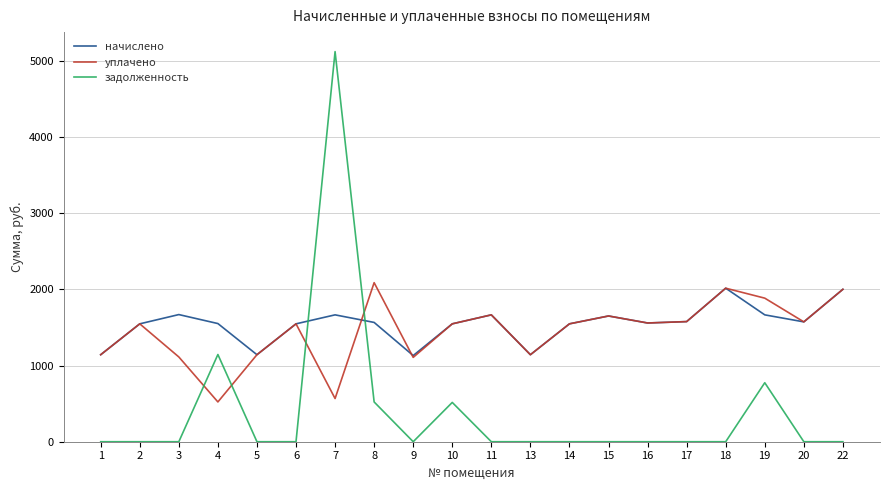

Which category has the lowest value in the уплачено series?

4